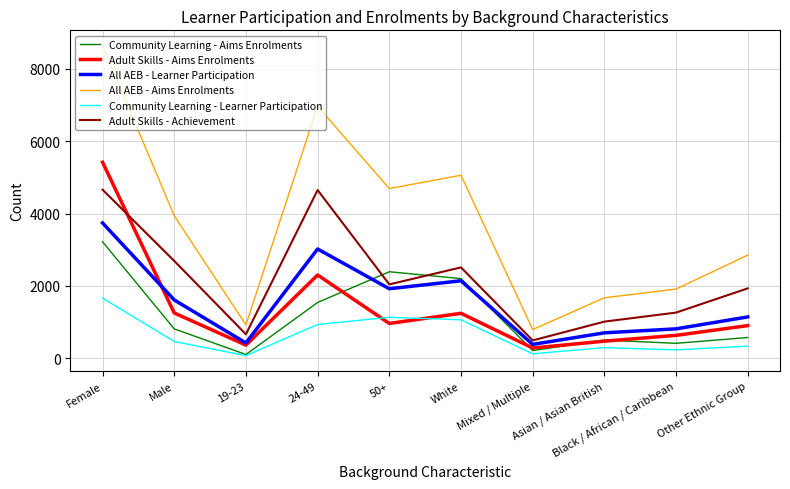

At which category is the sum across all series the highest?

Female